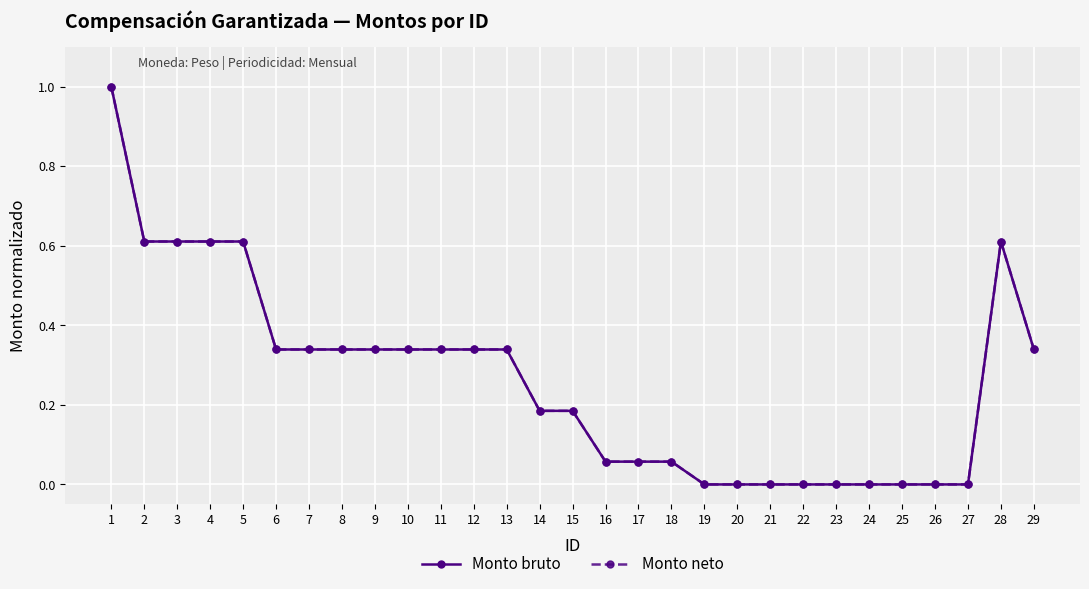

Does the chart have visible grid lines?

Yes